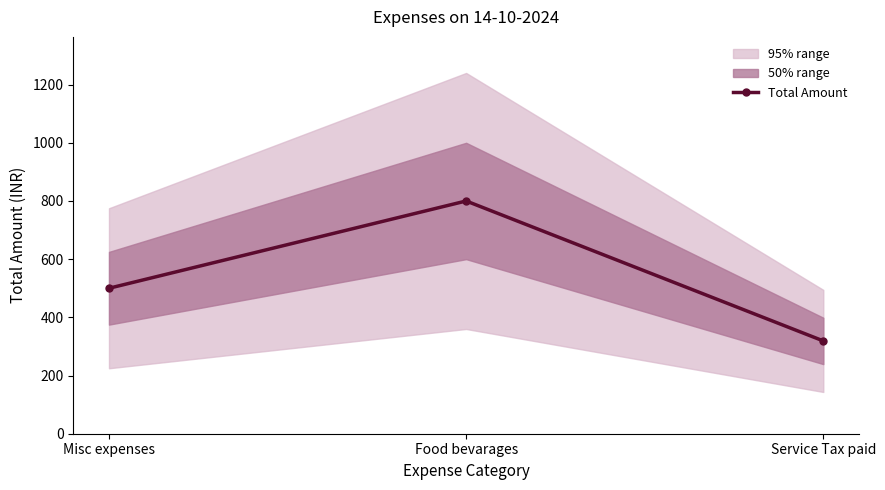

What is the label of the 1st point from the right?

Service Tax paid